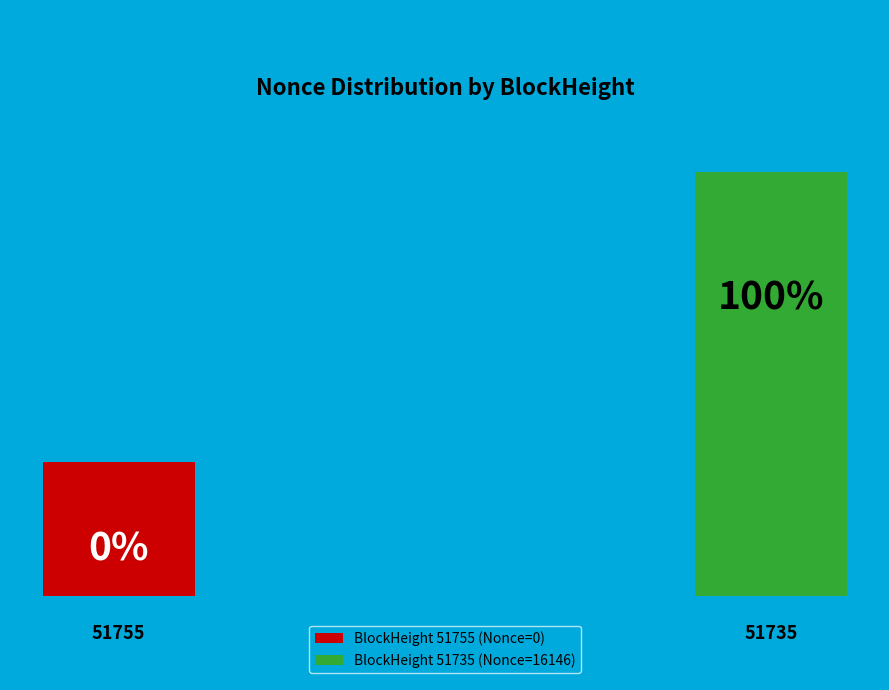

How many slices are in this pie chart?

2